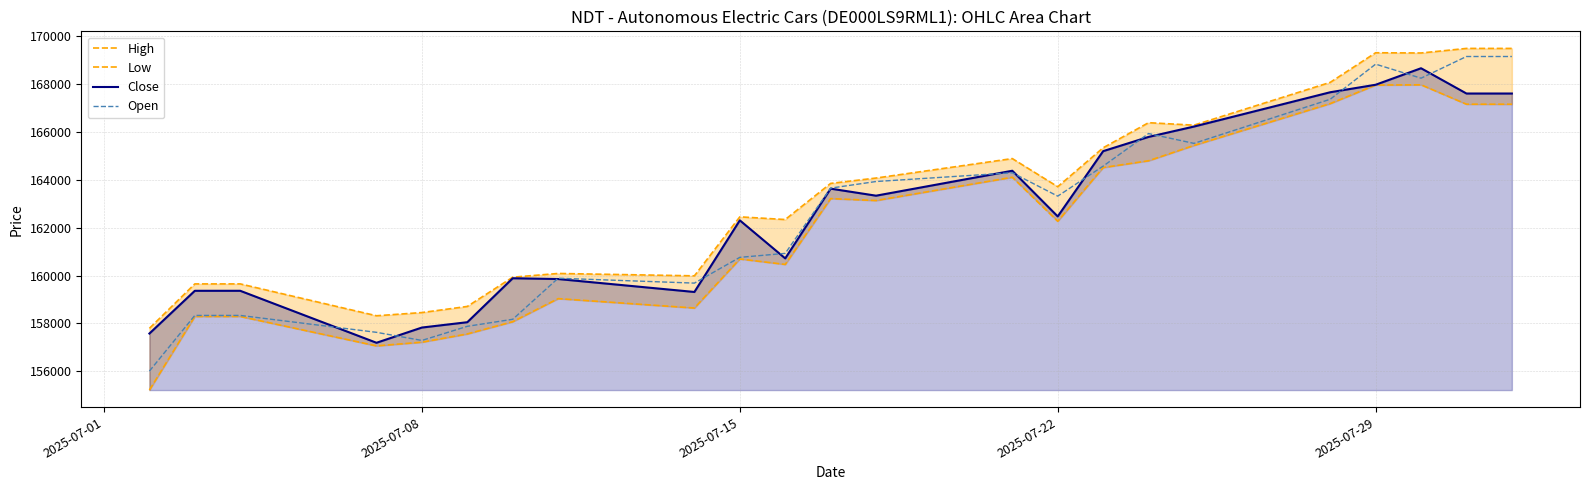

What is the minimum value for Open?

156011